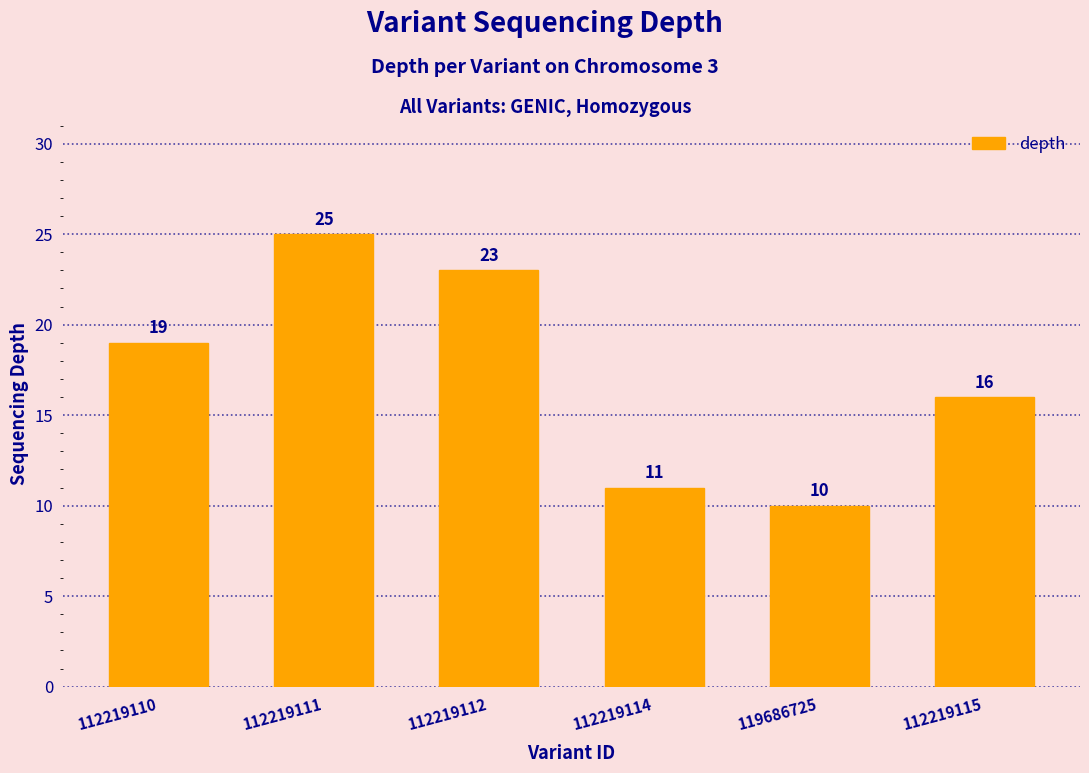

What is the sum of the values at 112219115 and 112219114?

27